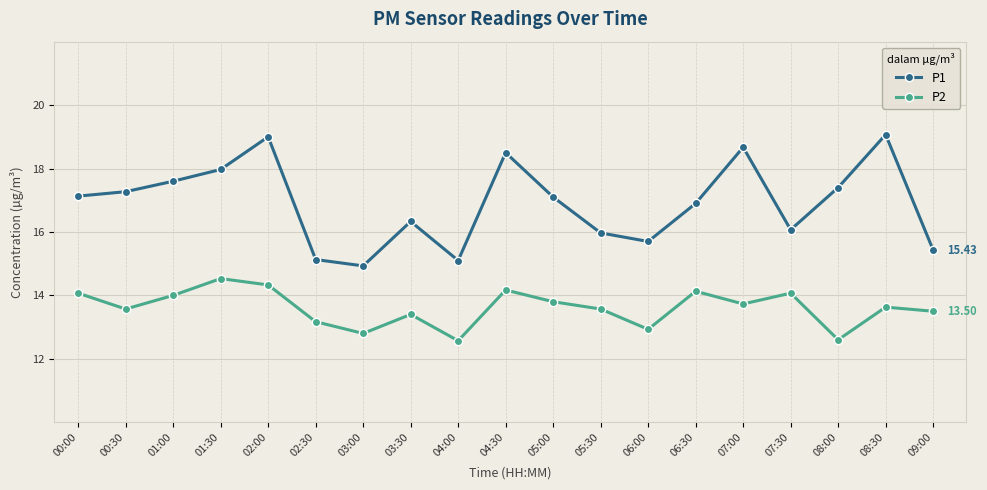

What is the label of the 4th point from the left?

01:30